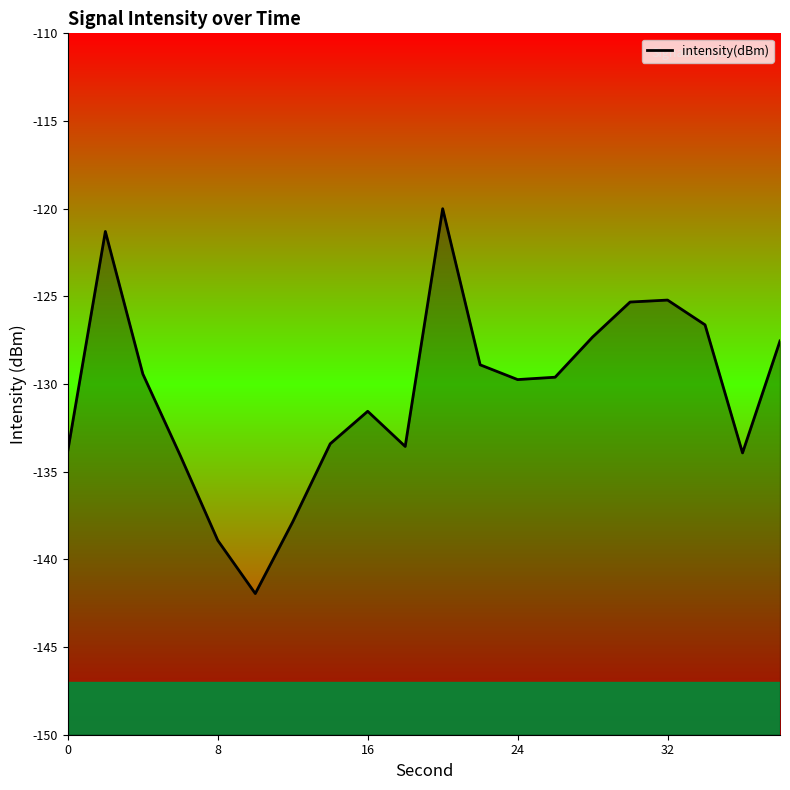

What is the minimum value shown in the chart?

-141.9